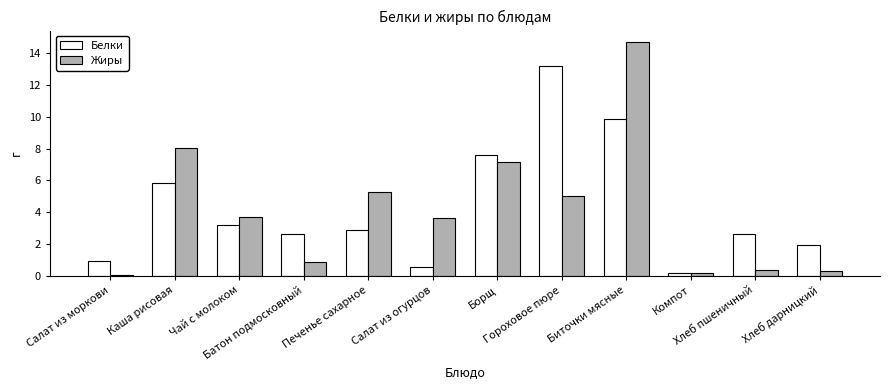

What is the difference between the second highest and minimum values in the Жиры series?

8.0